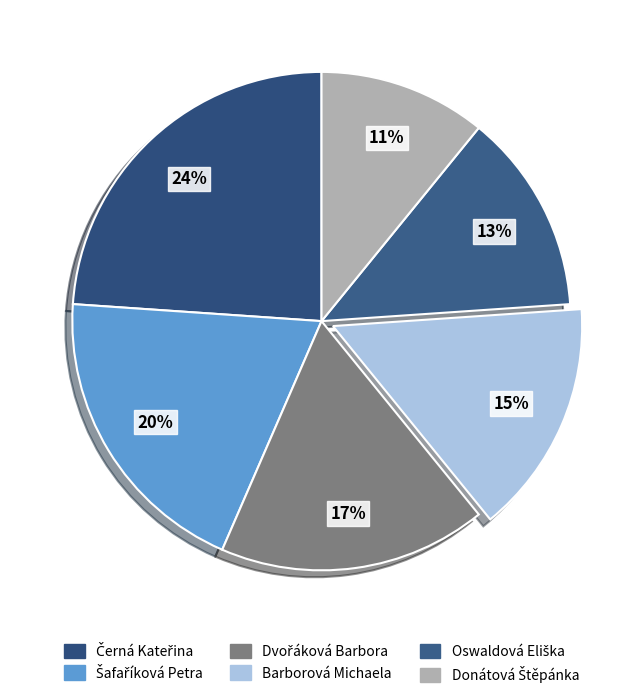

How many segments does this pie chart have?

6